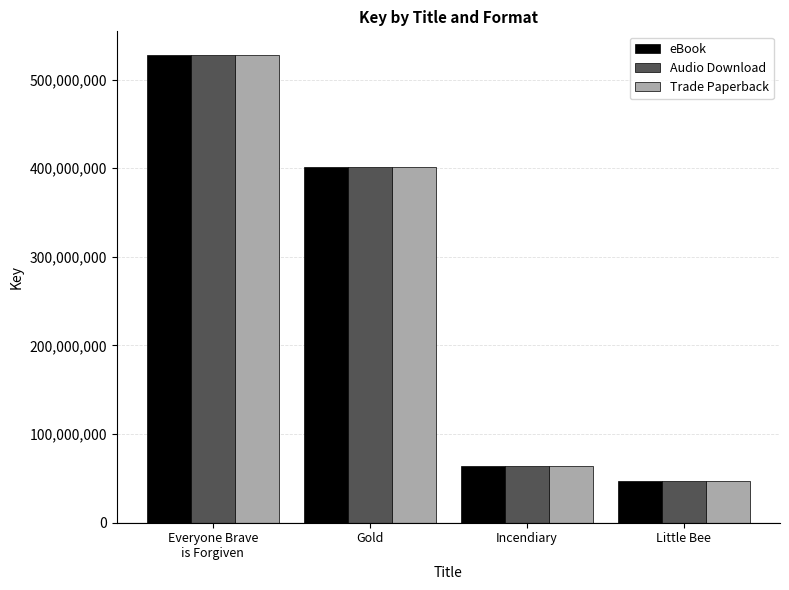

At which label does Trade Paperback reach its peak?

Everyone Brave
is Forgiven